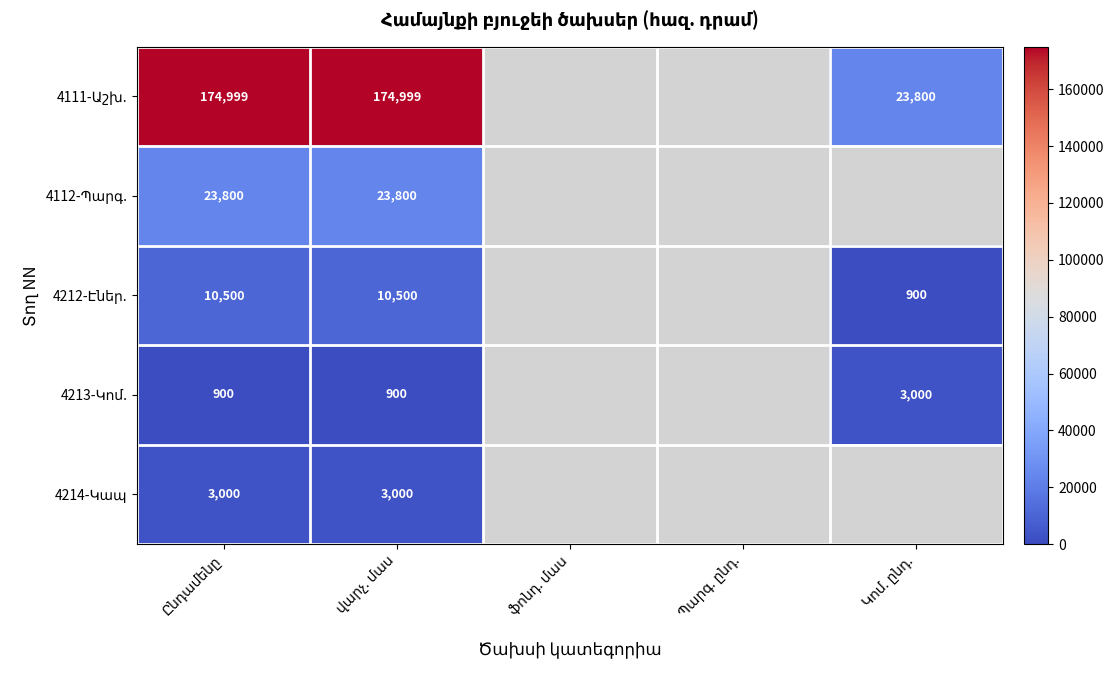

Which category has the highest value across all series?

Ընդամենը